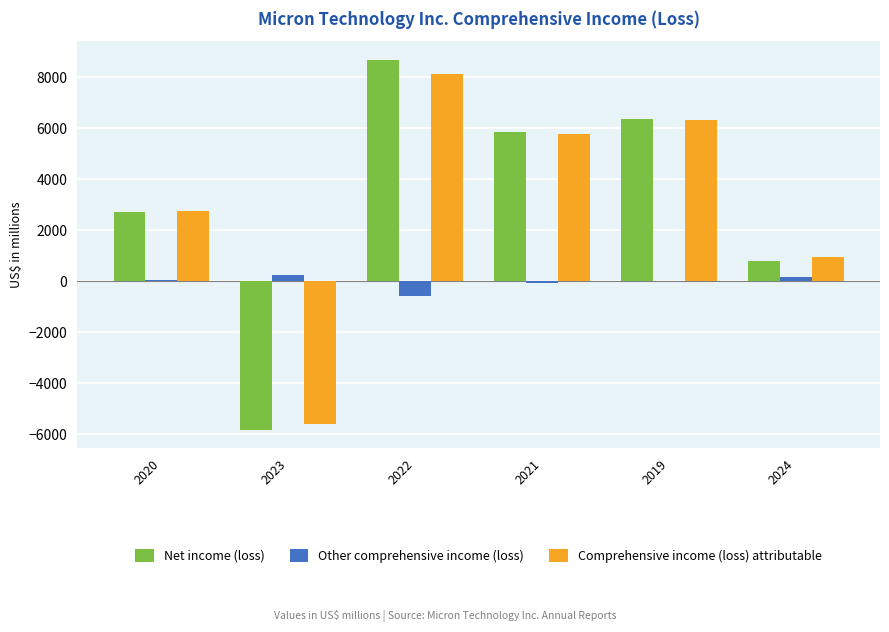

What is the maximum value shown in the chart?

8687